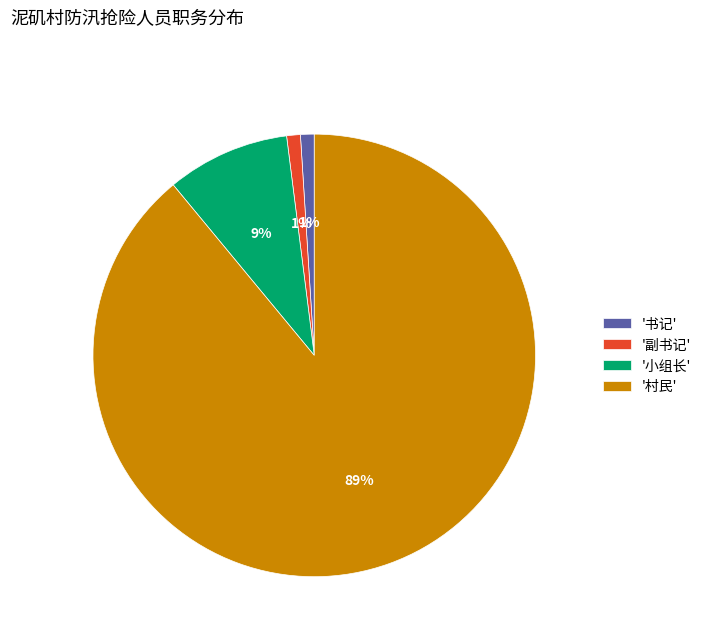

What is the majority slice?

'村民'